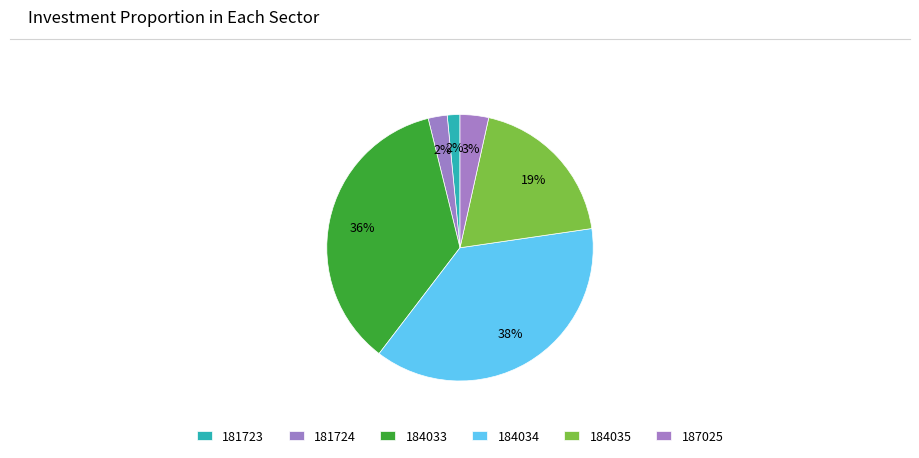

Rank the categories by value from lowest to highest.

181723, 181724, 187025, 184035, 184033, 184034